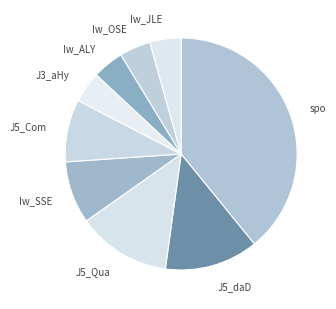

Which category has the biggest portion of the pie?

spo